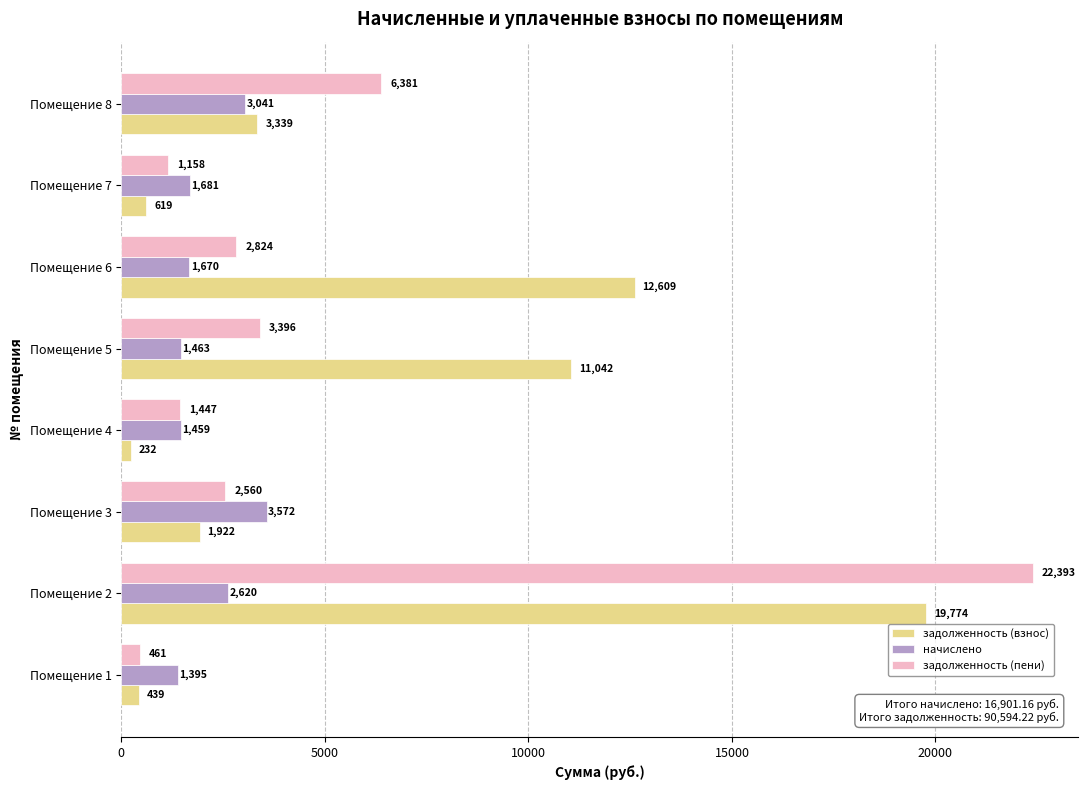

What is the difference between the second highest and second lowest values in the задолженность (взнос) series?

12169.9